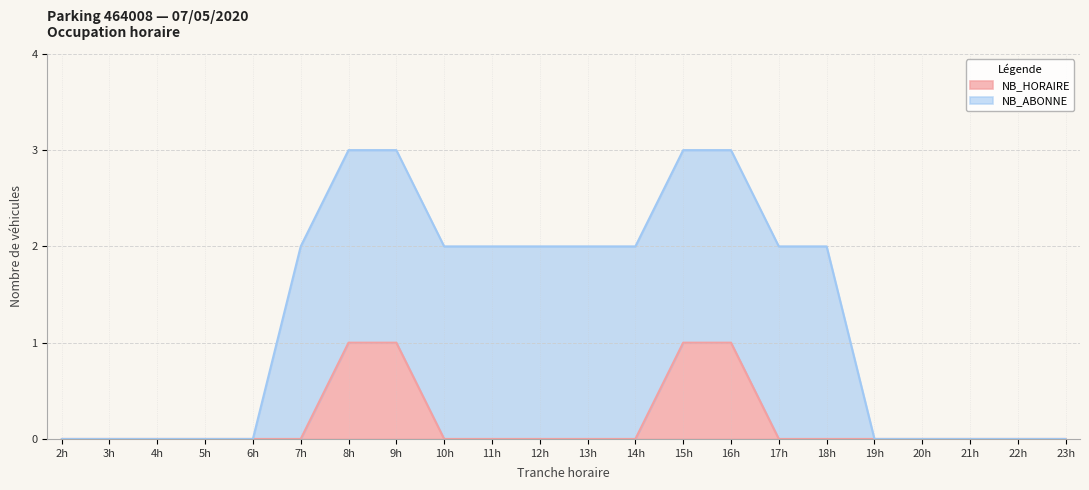

True or false: NB_HORAIRE has a value of 0 at 12h.

True